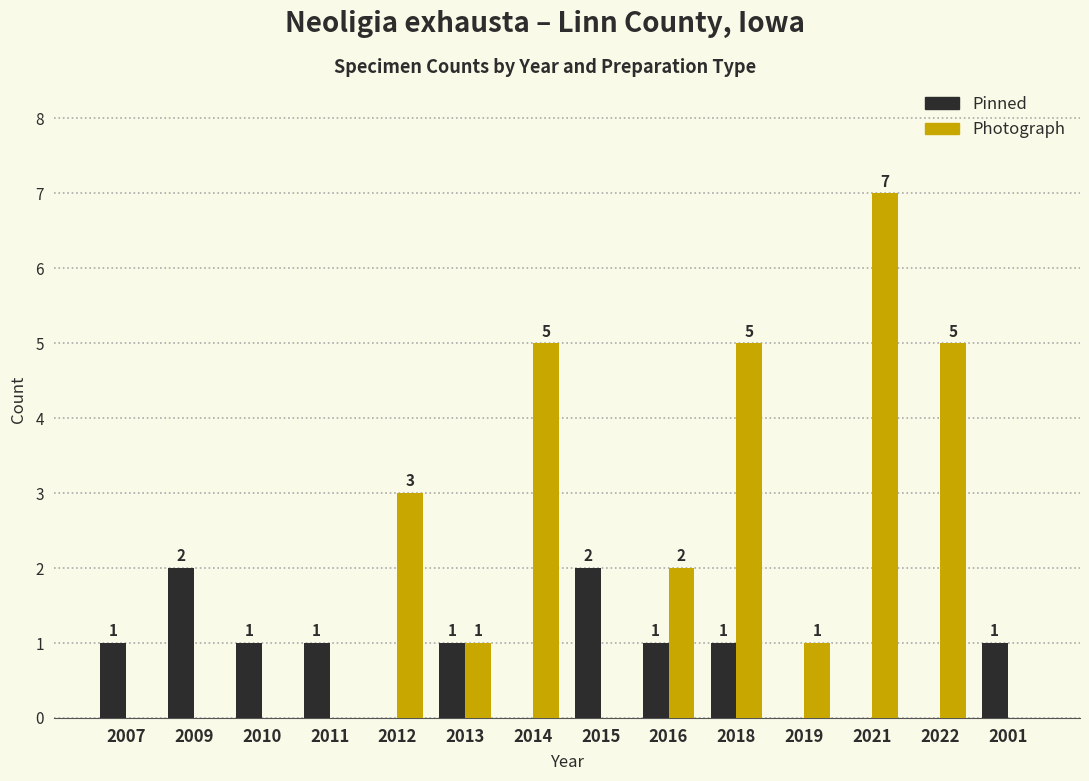

Count the Photograph values in the range 0 to 5.

13